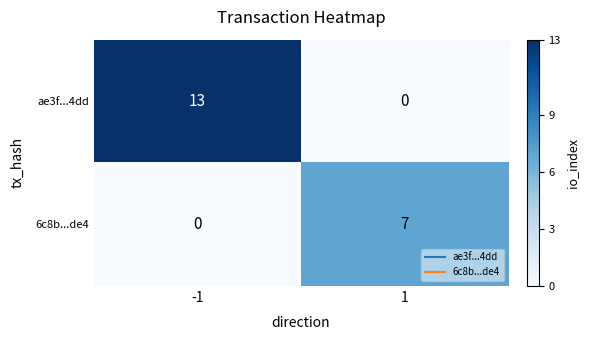

What is the maximum value for 6c8b...de4?

7